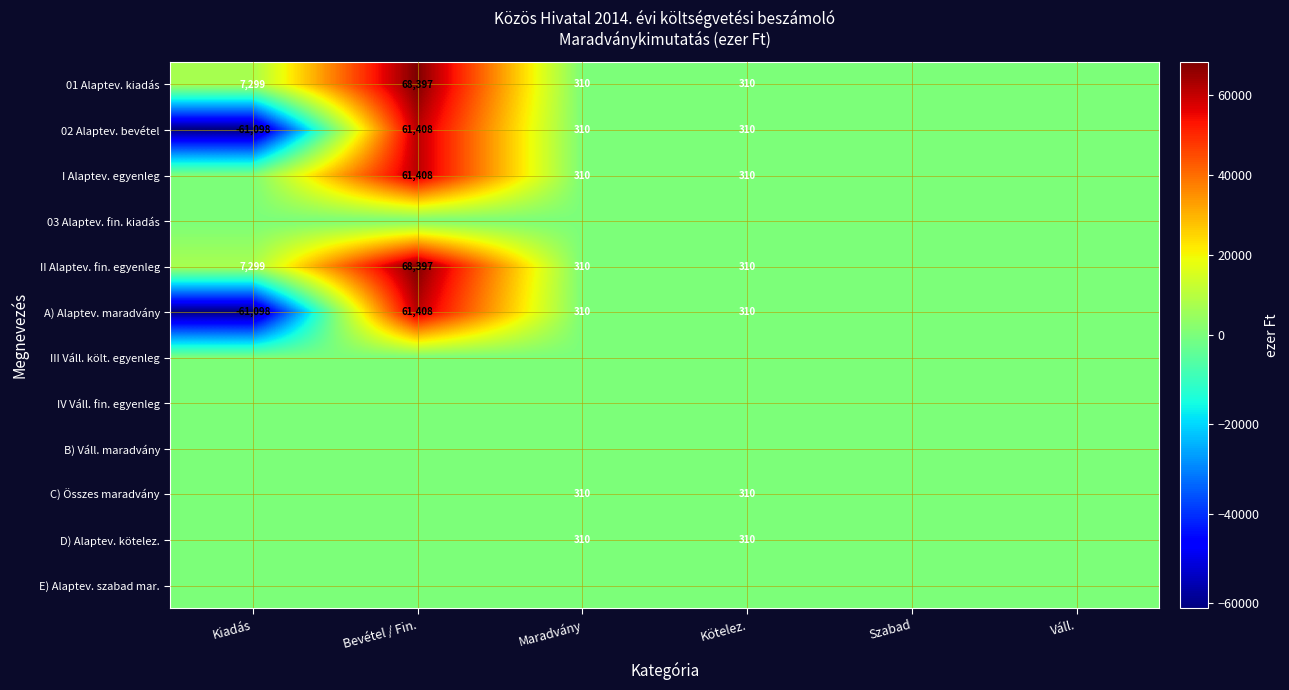

Is it true that II Alaptev. fin. egyenleg equals 9663 at Kiadás?

False